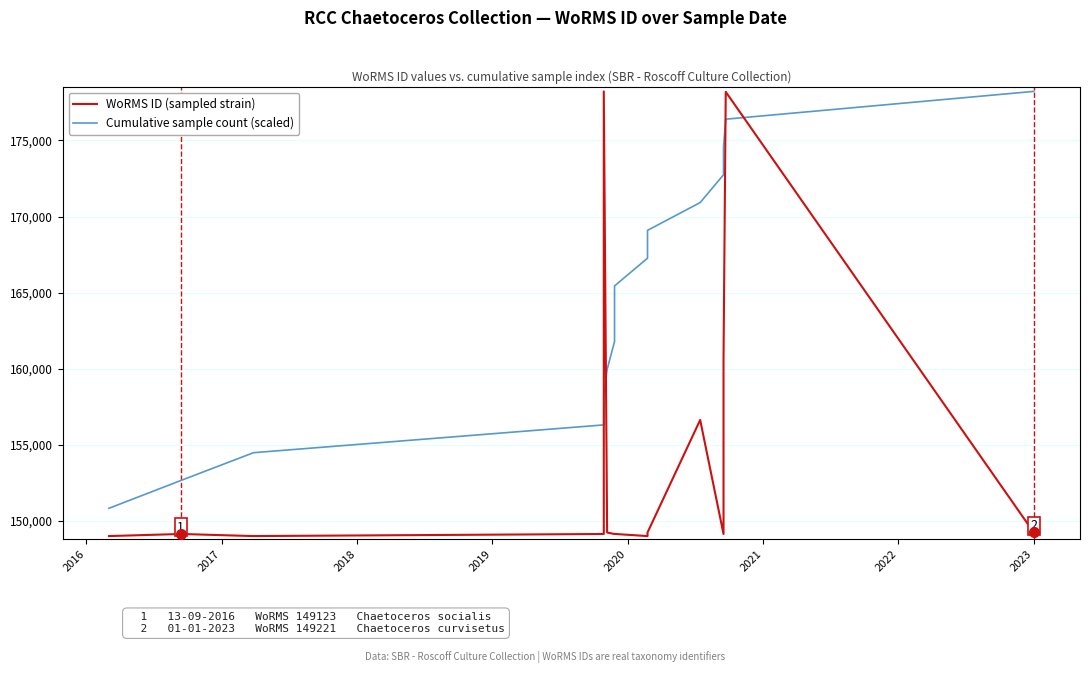

How many lines are shown in the chart?

2